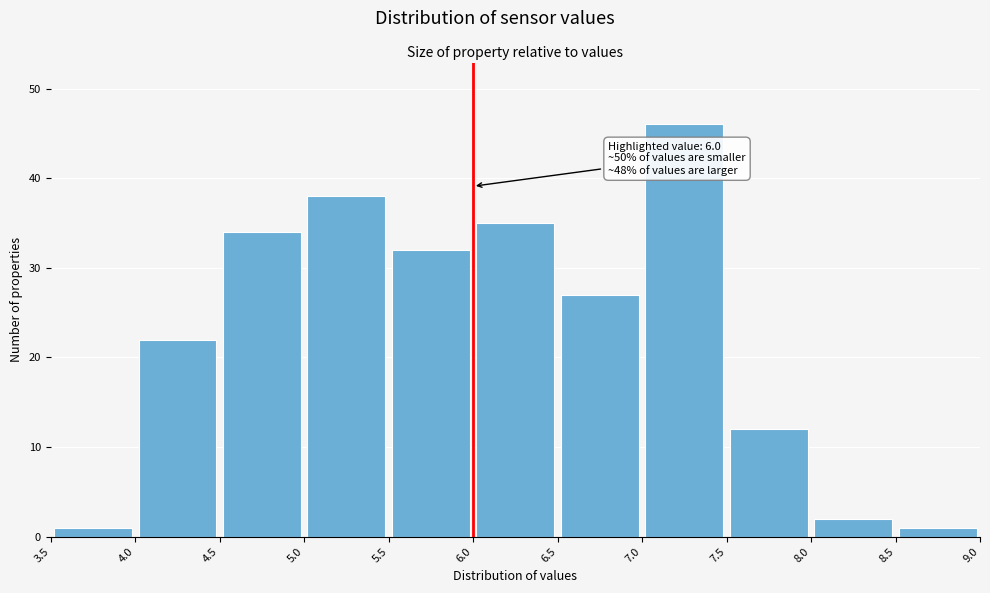

Which range on the x-axis has the tallest bar?

7.0 to 7.5